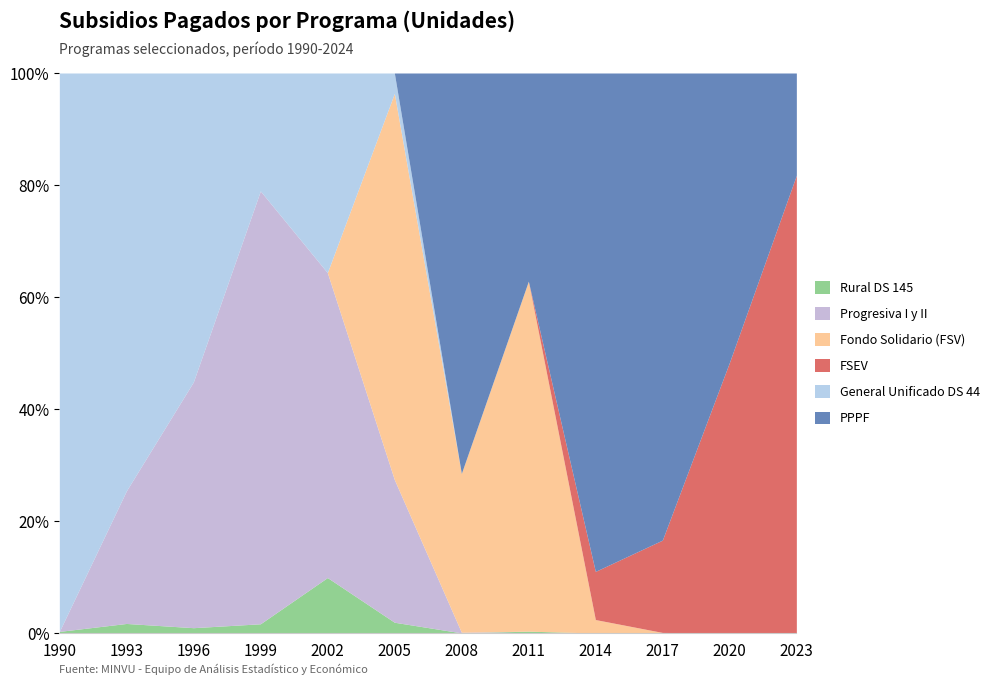

What is the total value across all series at 1999?

100.0